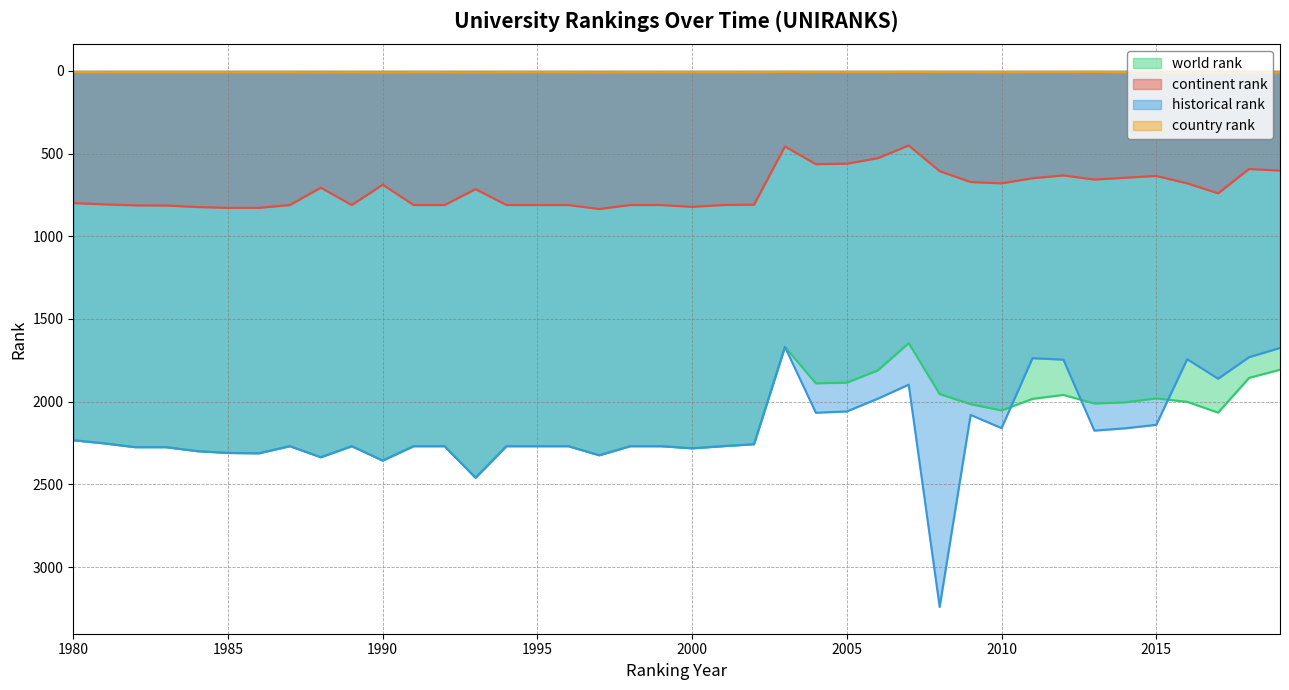

What is the greatest value displayed?

3241